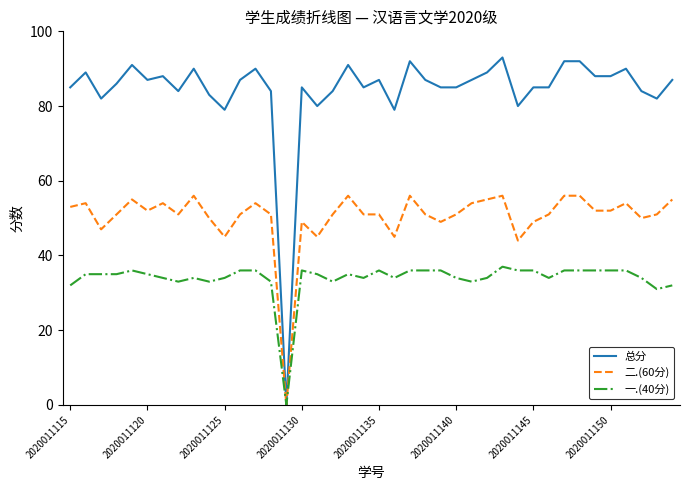

What is the difference between the maximum and minimum values in the 二.(60分) series?

56